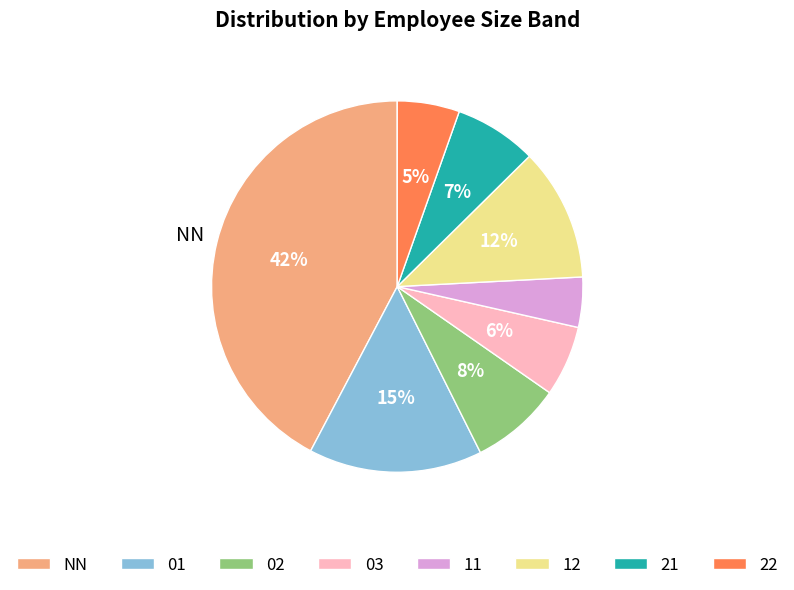

True or false: 01 accounts for 15% of the total.

True